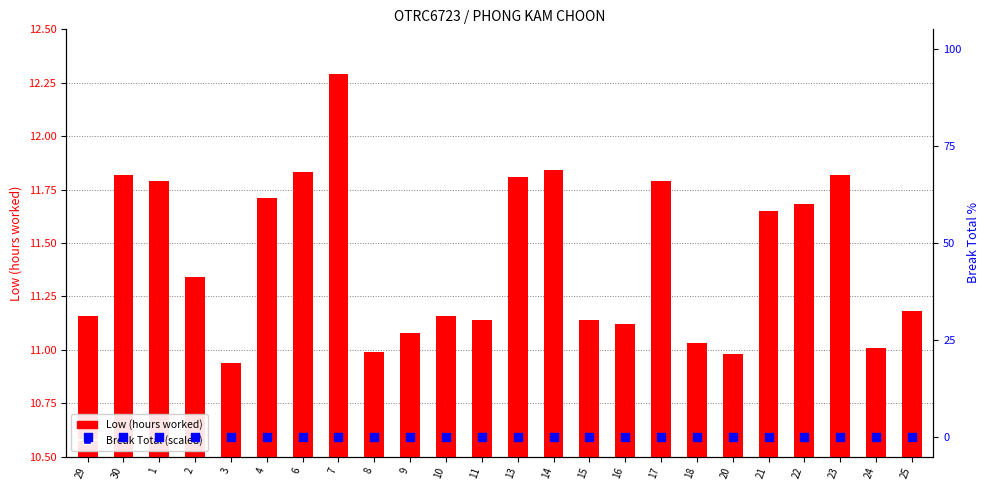

What are all the series names shown in the legend?

Low (hours worked), Break Total (scaled)